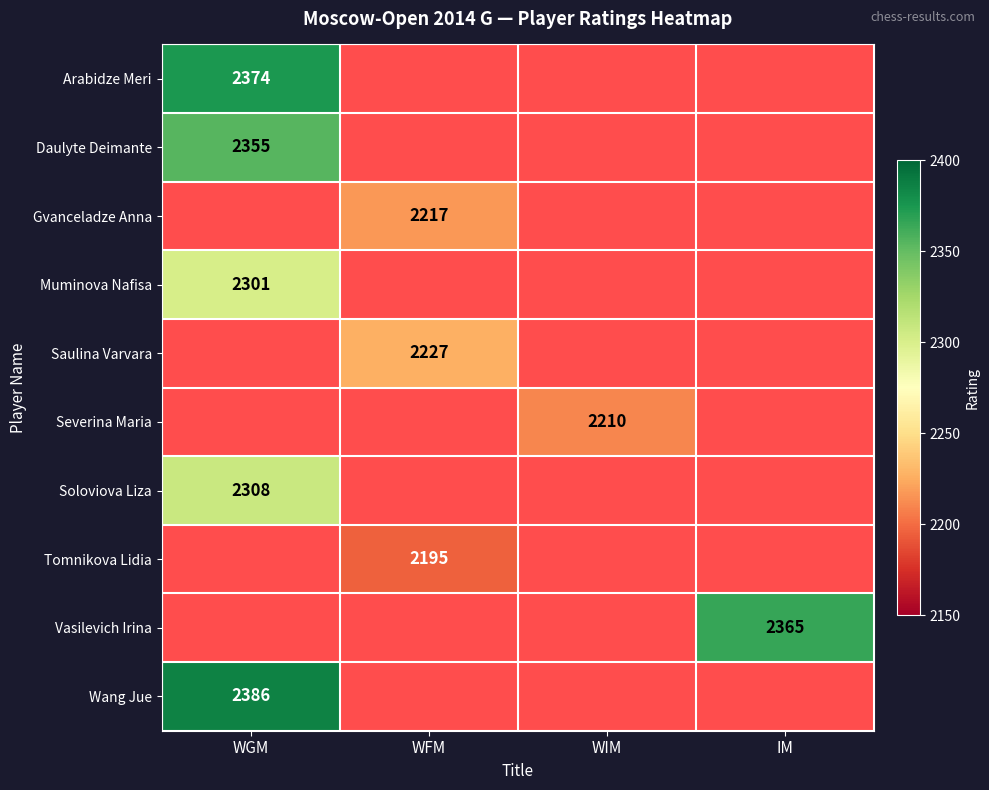

True or false: Severina Maria has a value of 1087 at WIM.

False